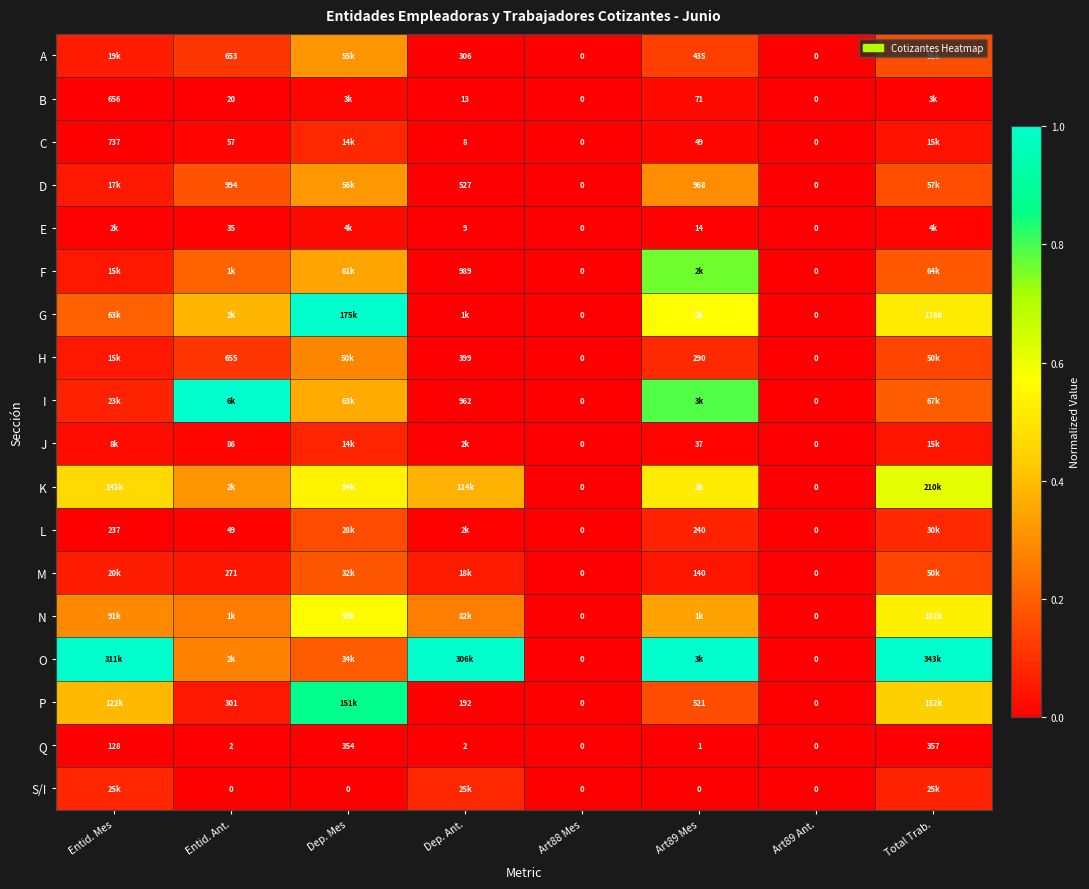

Is the value of B at Dep. Ant. greater than the value of D at Art89 Mes?

No